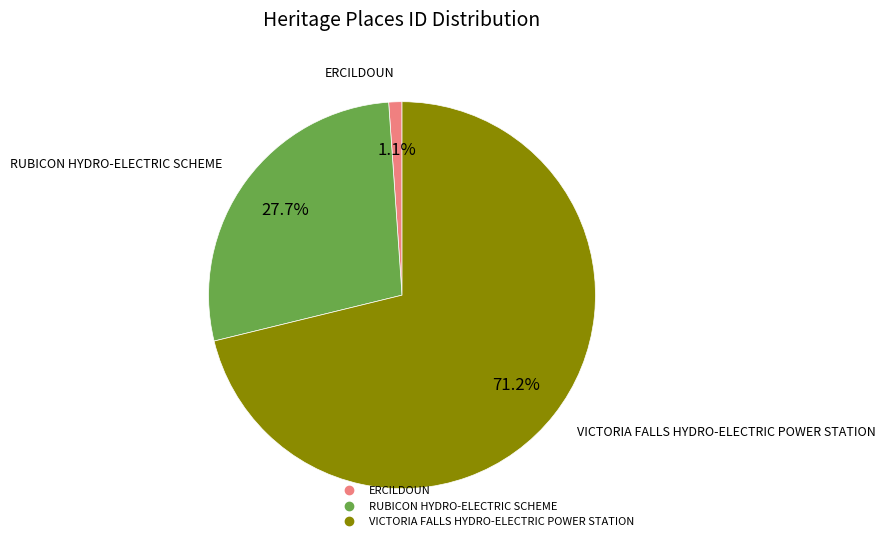

To the nearest percent, what is the combined percentage of ERCILDOUN and RUBICON HYDRO-ELECTRIC SCHEME?

29%